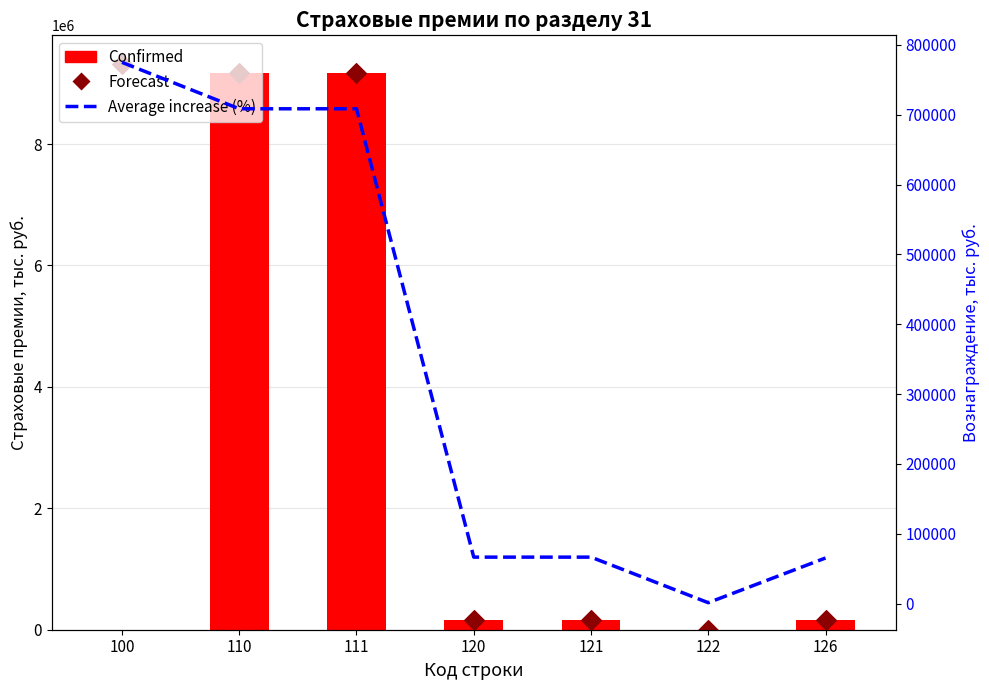

At how many categories does at least one series exceed 7253621?

3